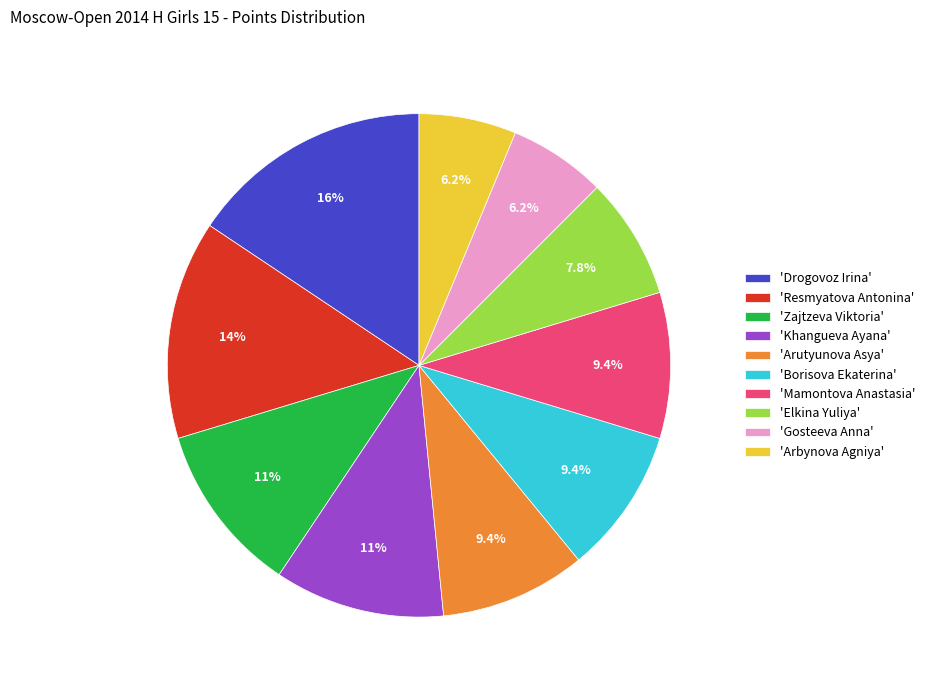

Does any single category account for the majority?

No